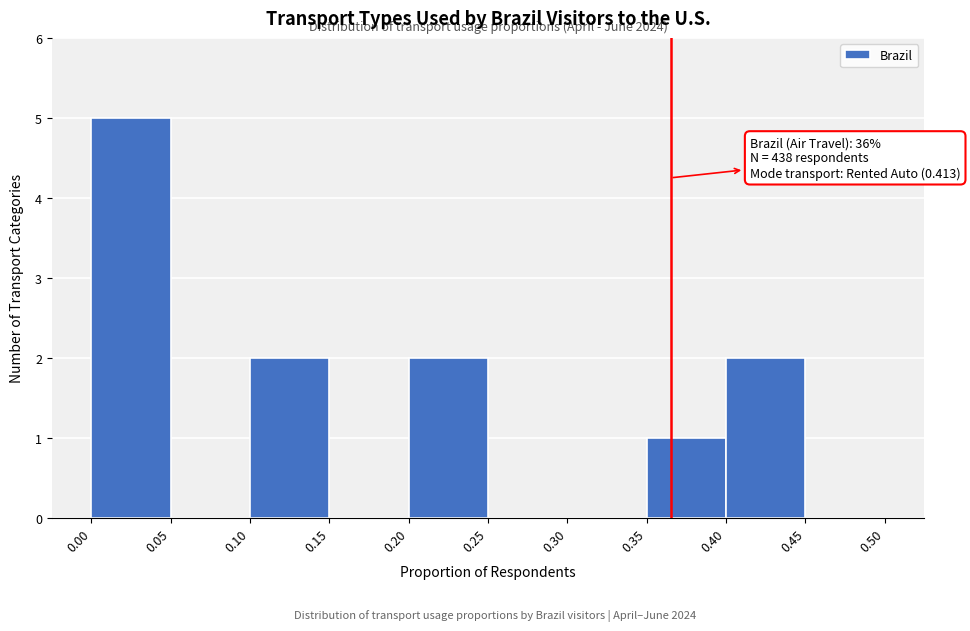

Which range on the x-axis has the tallest bar?

0.00 to 0.05